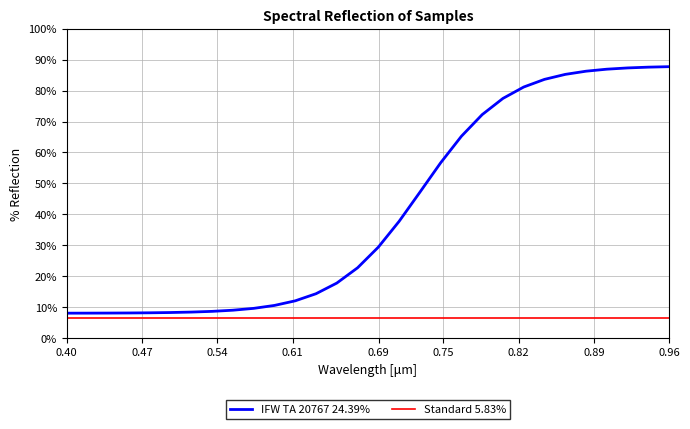

Rank the series by their maximum value, from lowest to highest.

Standard 5.83%, IFW TA 20767 24.39%